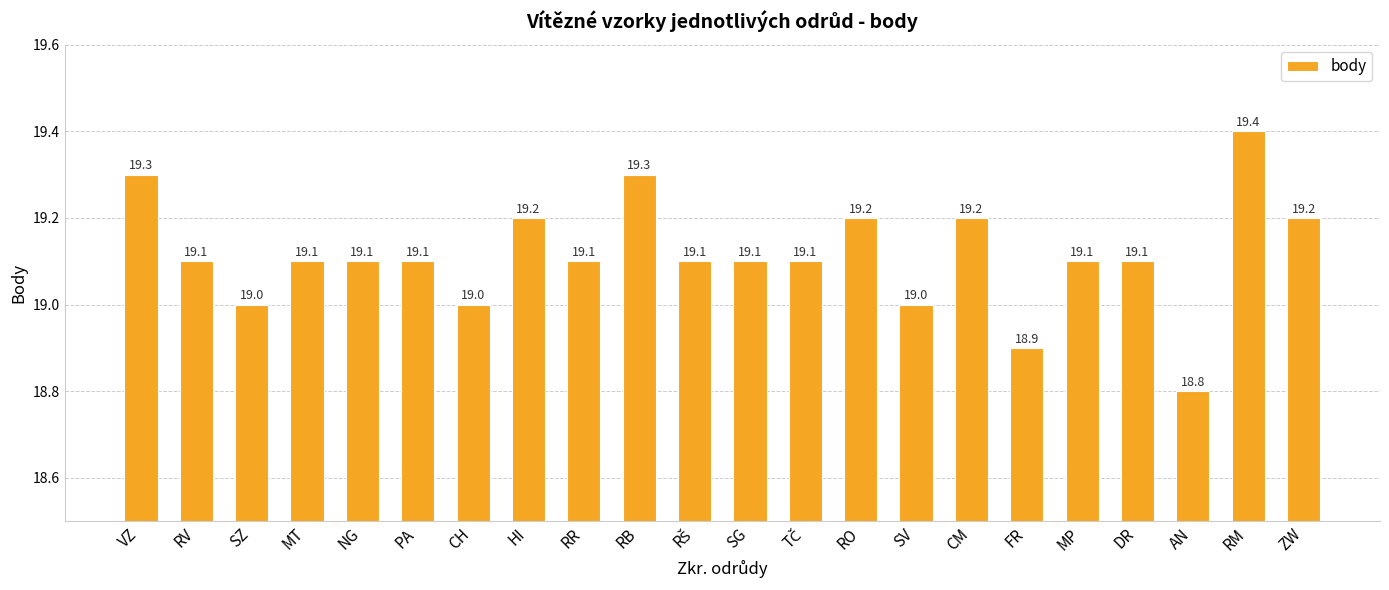

Does the chart contain any negative values?

No